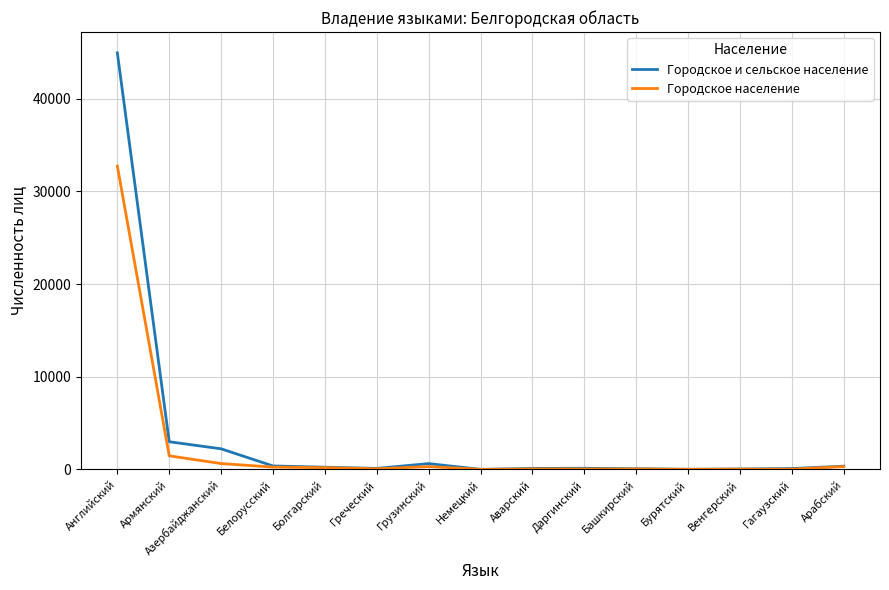

Which category has the highest value across all series?

Английский